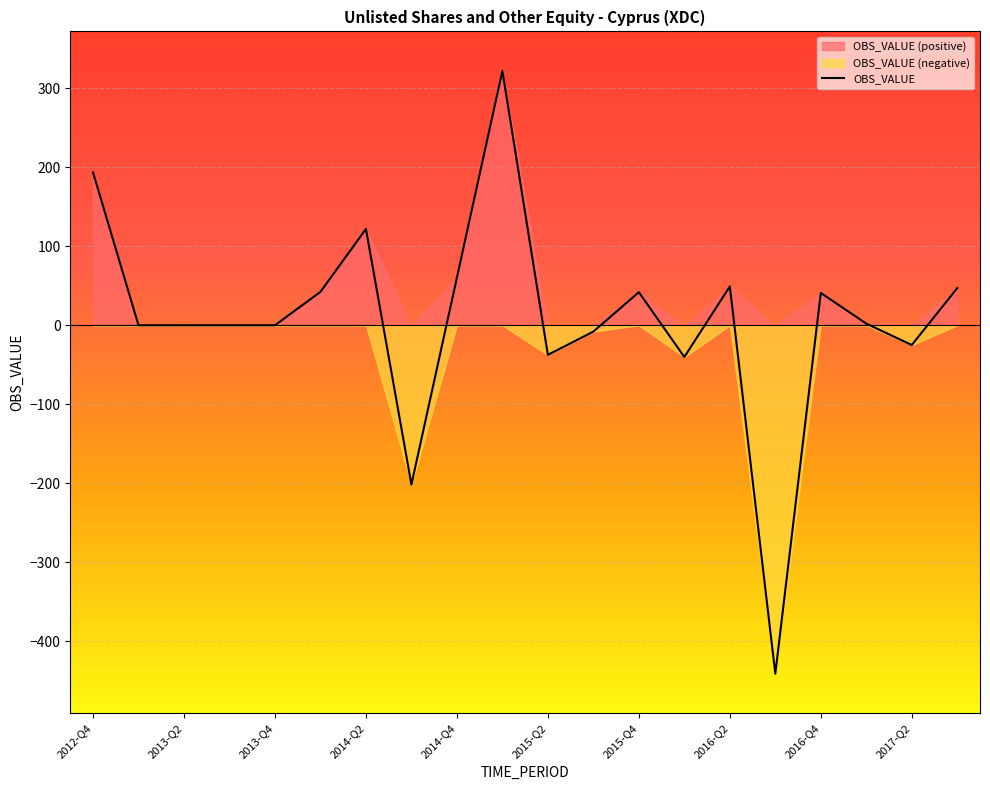

What position from the right is 2012-Q4?

20